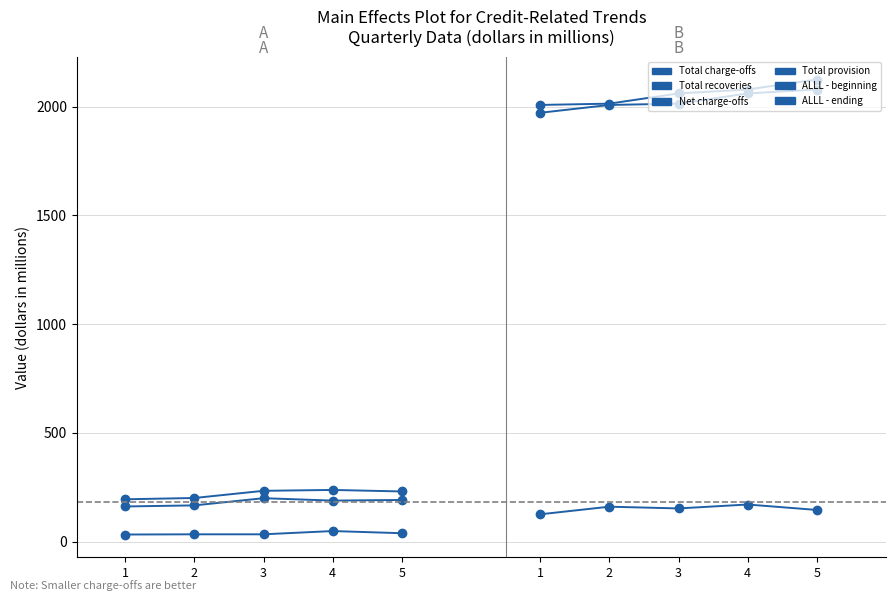

At 1, list the series in order from smallest to largest.

Total recoveries, Total provision, Net charge-offs, Total charge-offs, ALLL - ending, ALLL - beginning